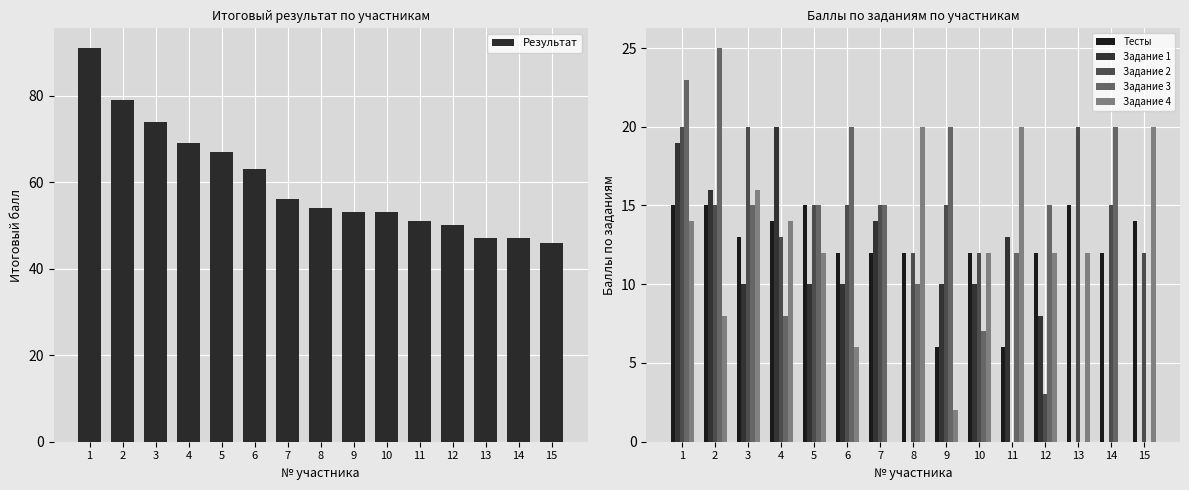

At which label is Результат closest to 68?

4